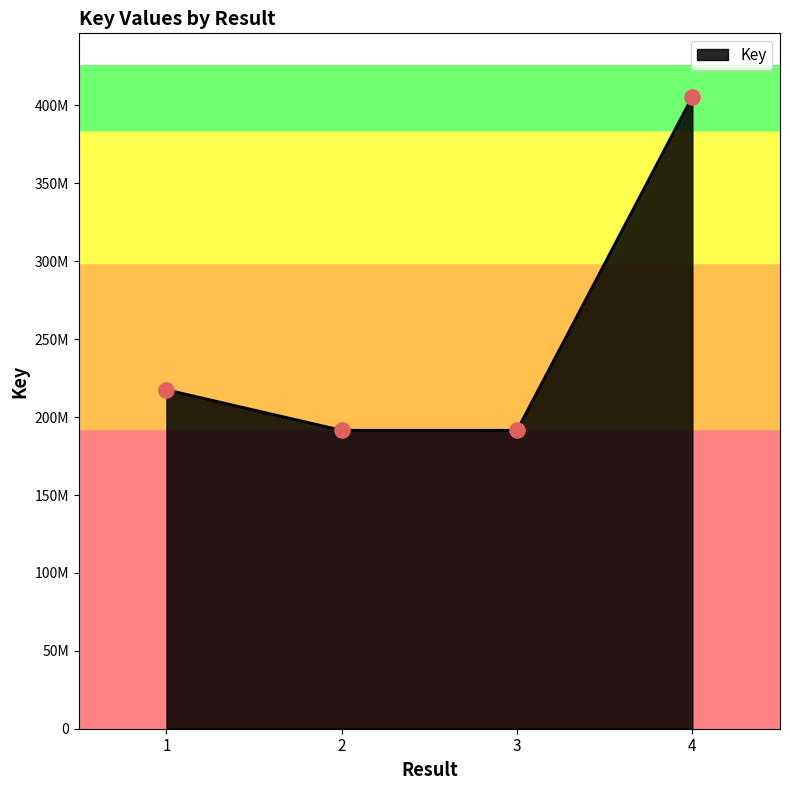

What is the change in value from 1 to 2?

-26008854